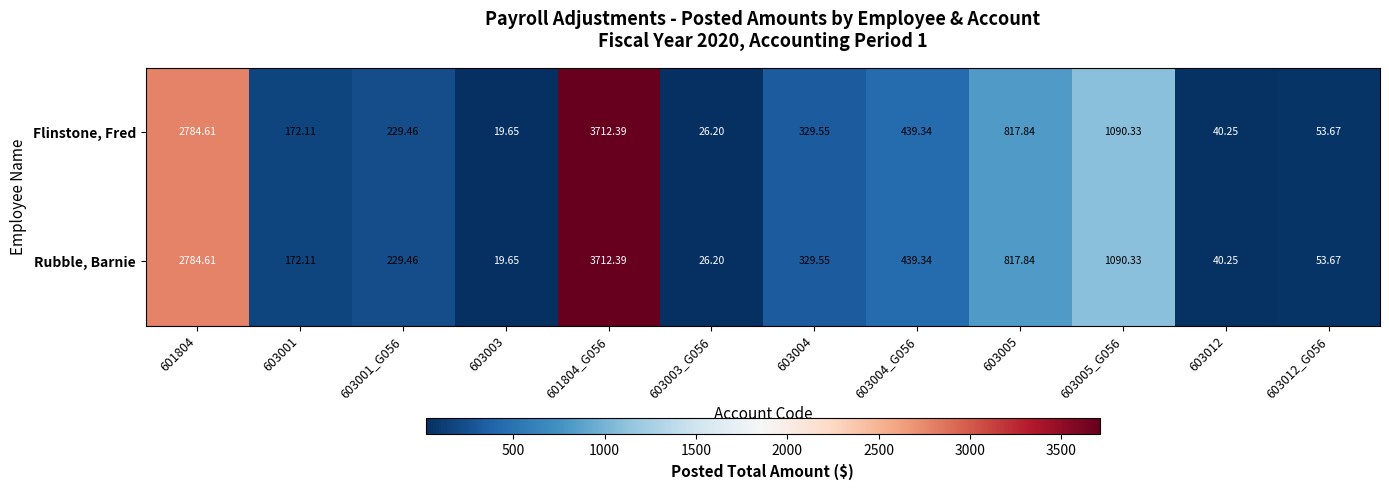

At how many categories does at least one series exceed 2464?

2